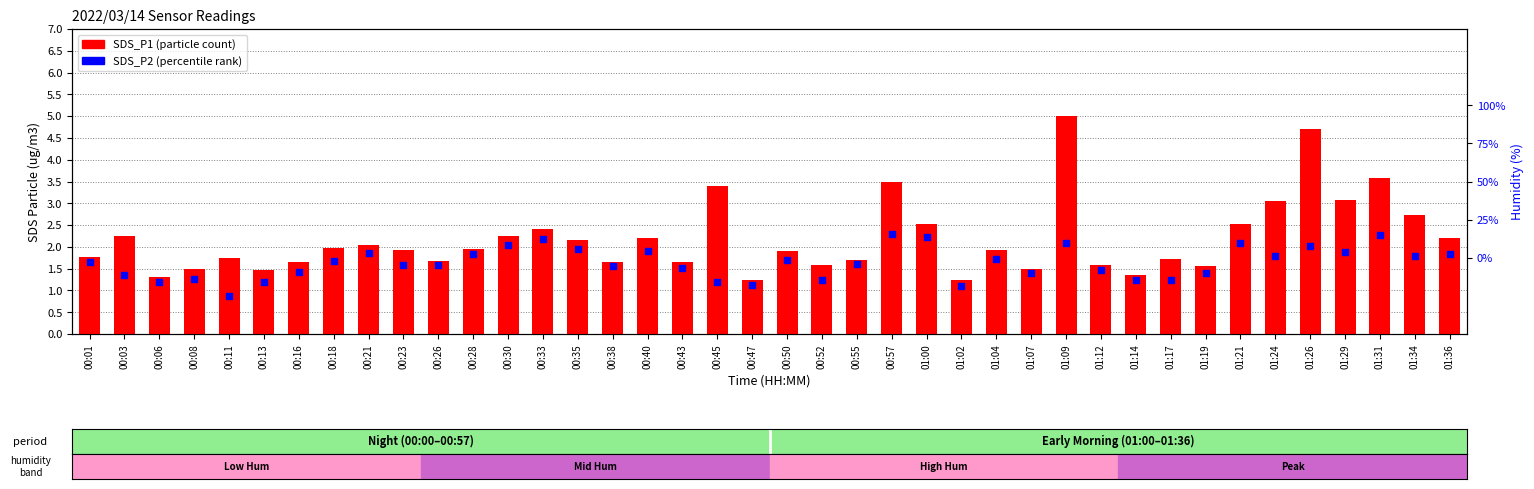

What are all the series names shown in the legend?

SDS_P1, SDS_P2